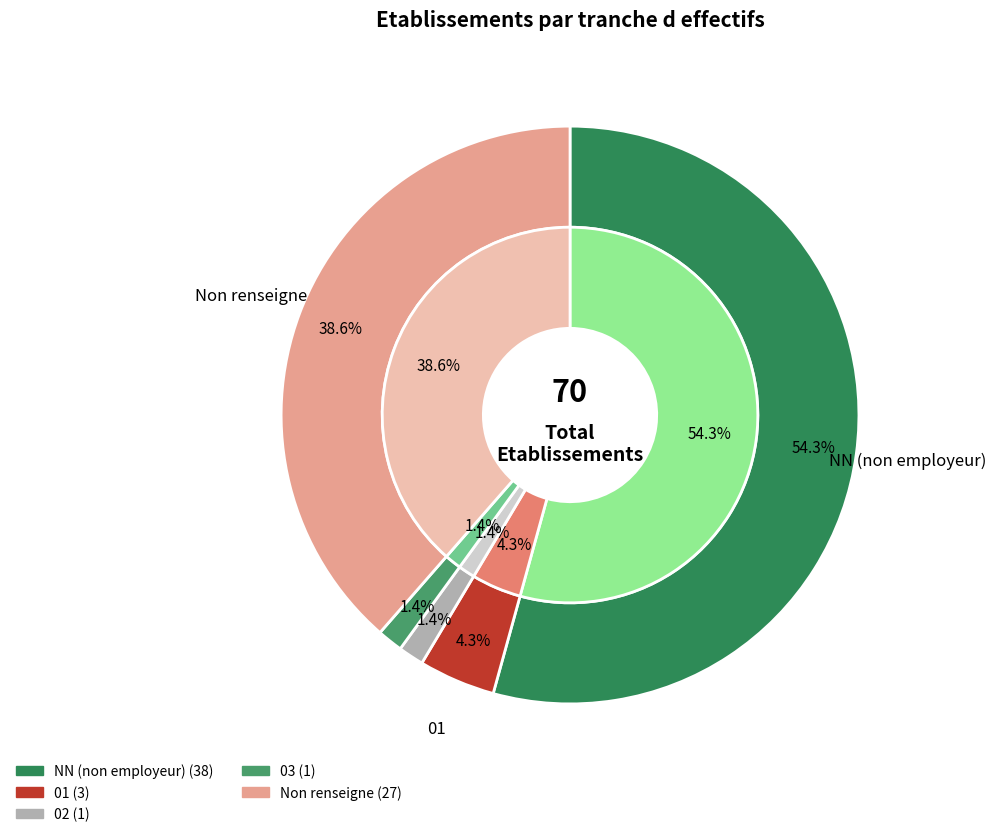

Which slice is the largest?

NN